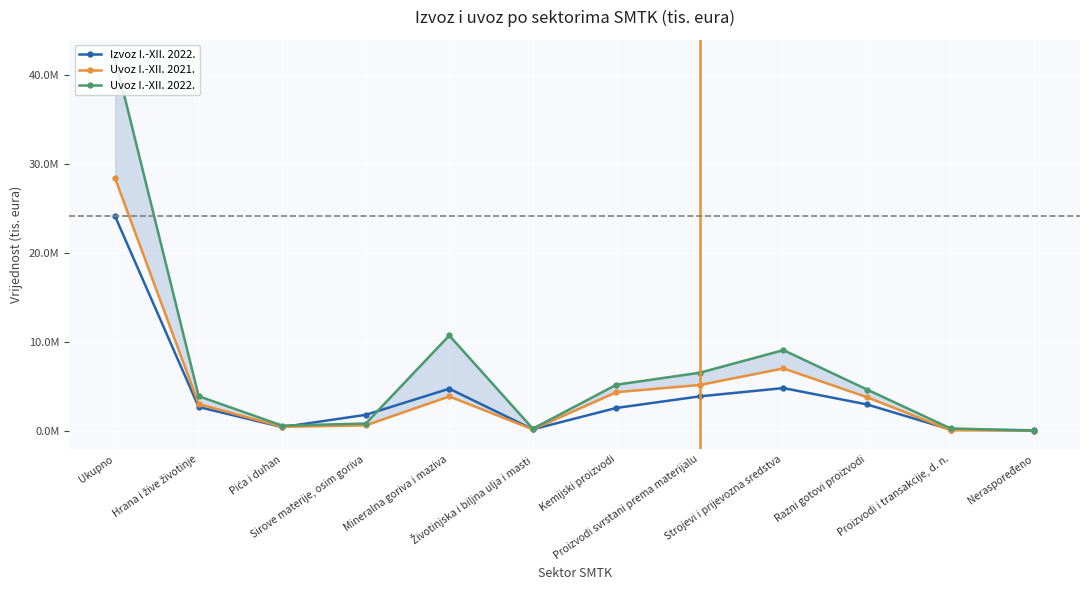

Is it true that Uvoz I.-XII. 2022. equals 806764 at Sirove materije, osim goriva?

True